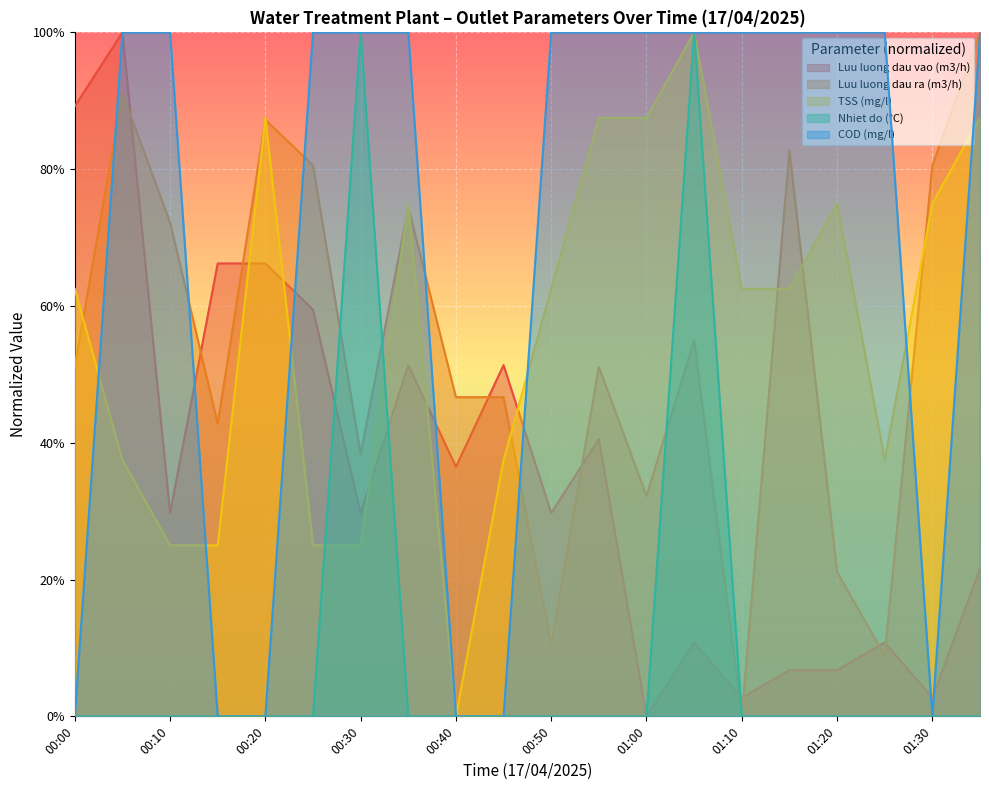

At which category is the sum across all series the highest?

01:05